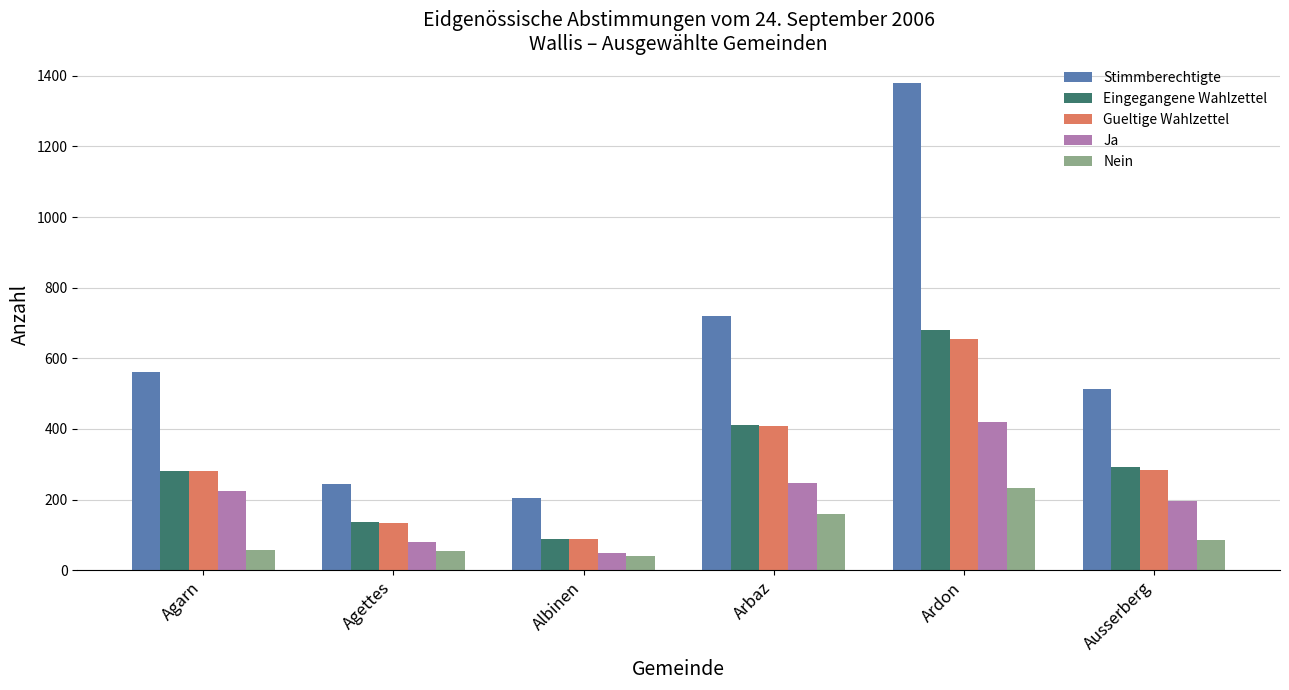

What is the label of the 3rd bar from the left?

Albinen